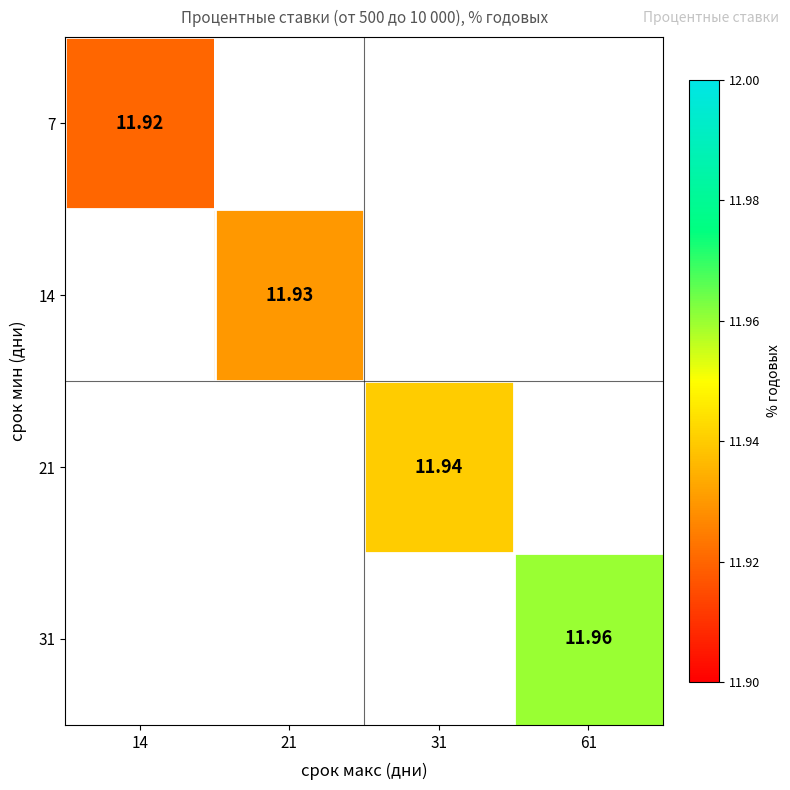

Is the value of 14 at 21 greater than the value of 31 at 61?

No